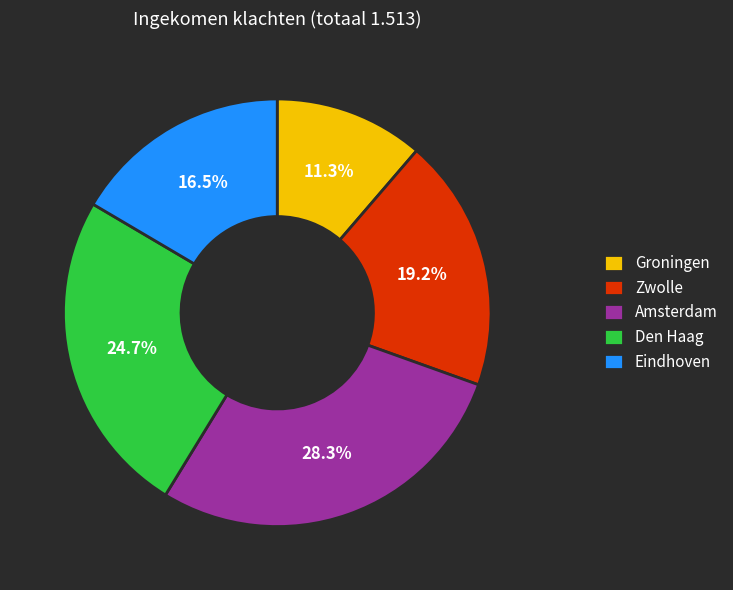

Approximately how many times larger is the value at Den Haag compared to Zwolle?

1.3